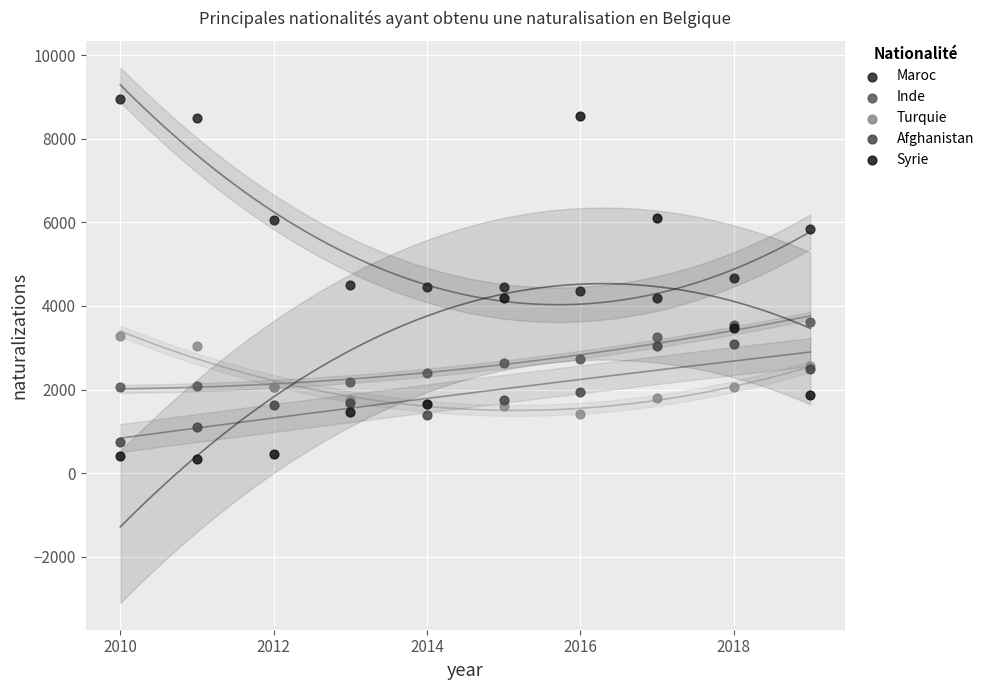

Which series has the widest spread of Y values?

Syrie